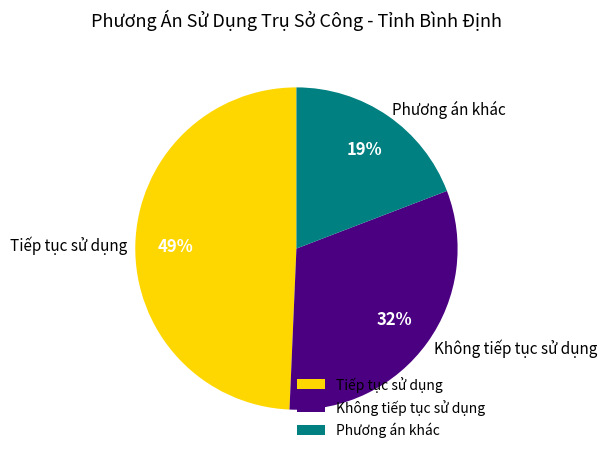

Combined, do Tiếp tục sử dụng and Phương án khác account for over 50%?

Yes